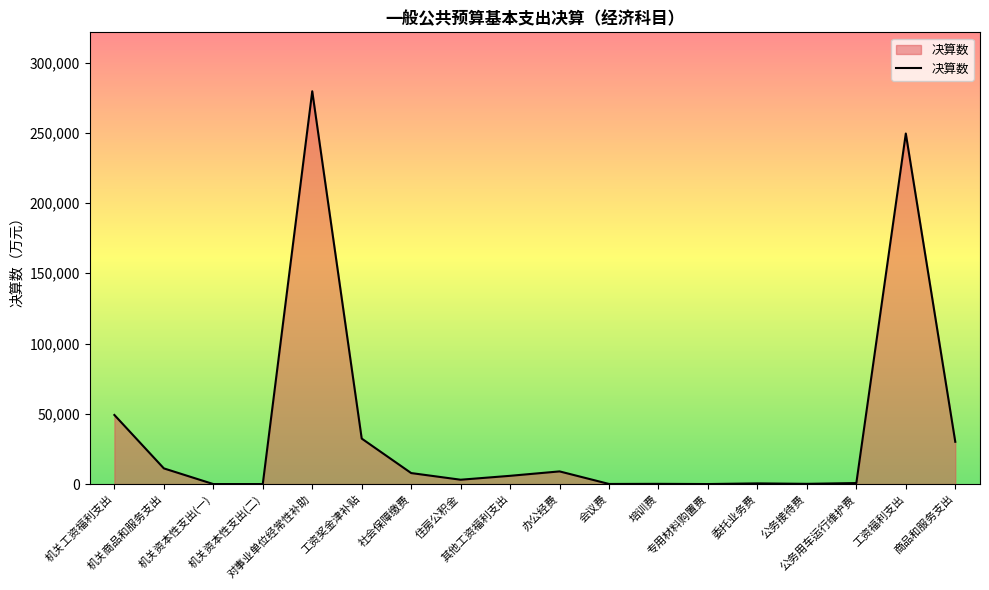

At which label is the value closest to 139775?

机关工资福利支出